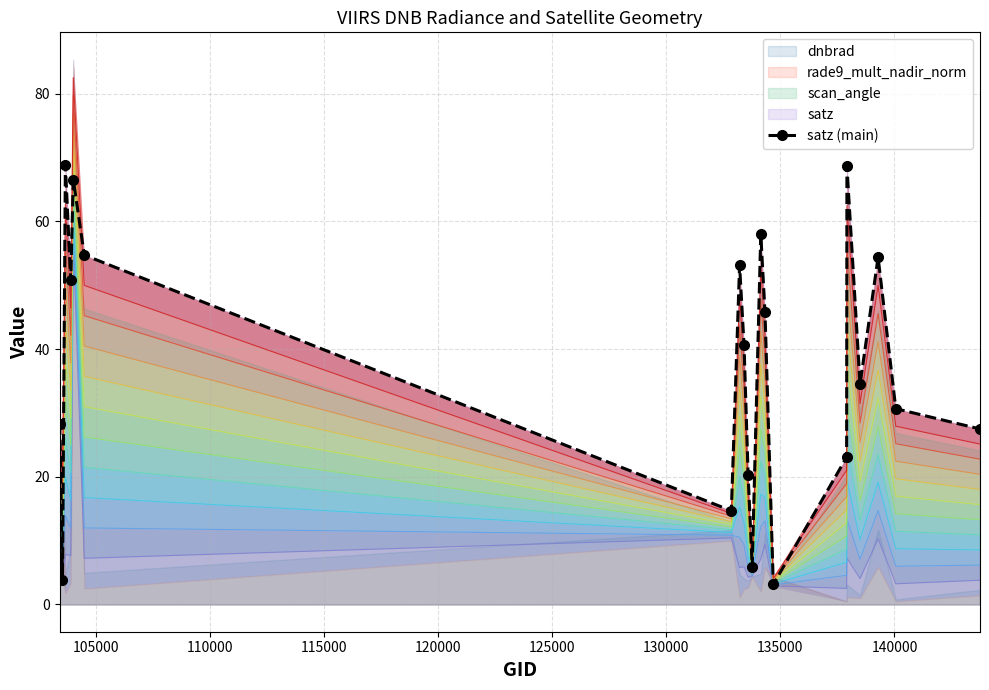

How many data points are less than 40?

10